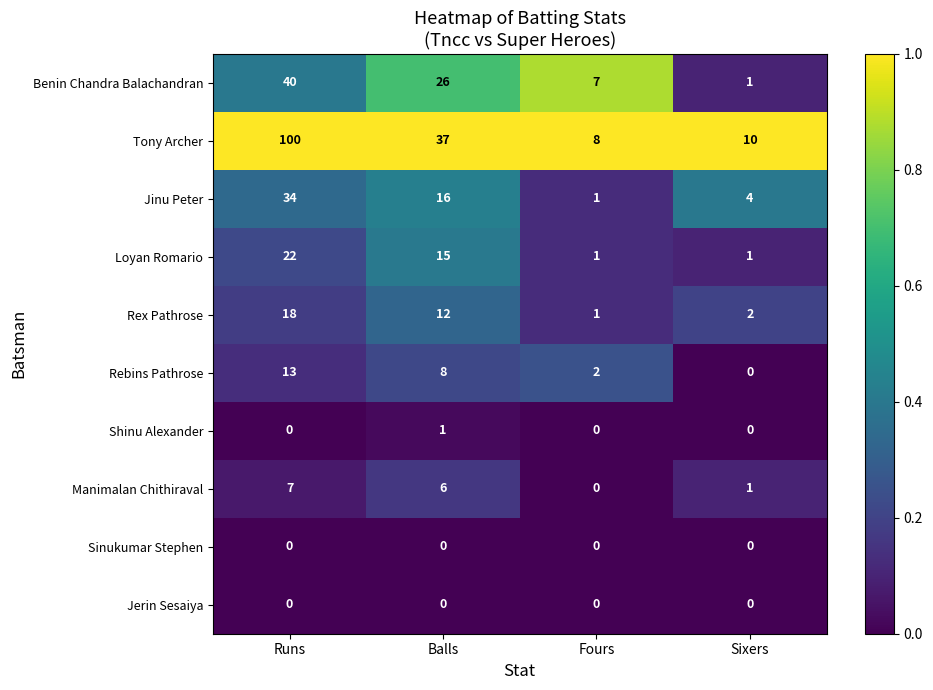

What is the greatest value displayed?

100